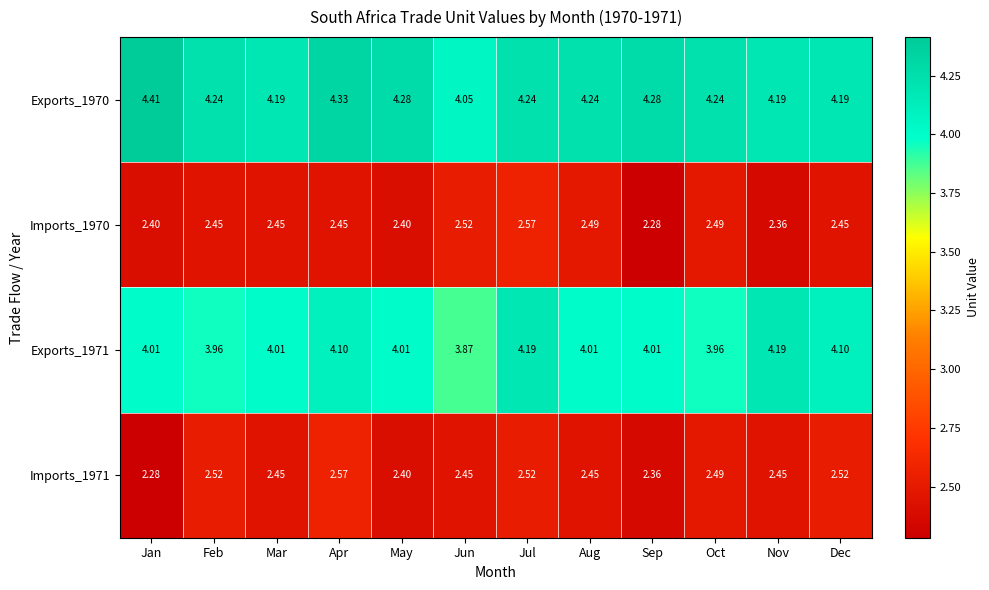

At which category is the sum across all series the highest?

Jul